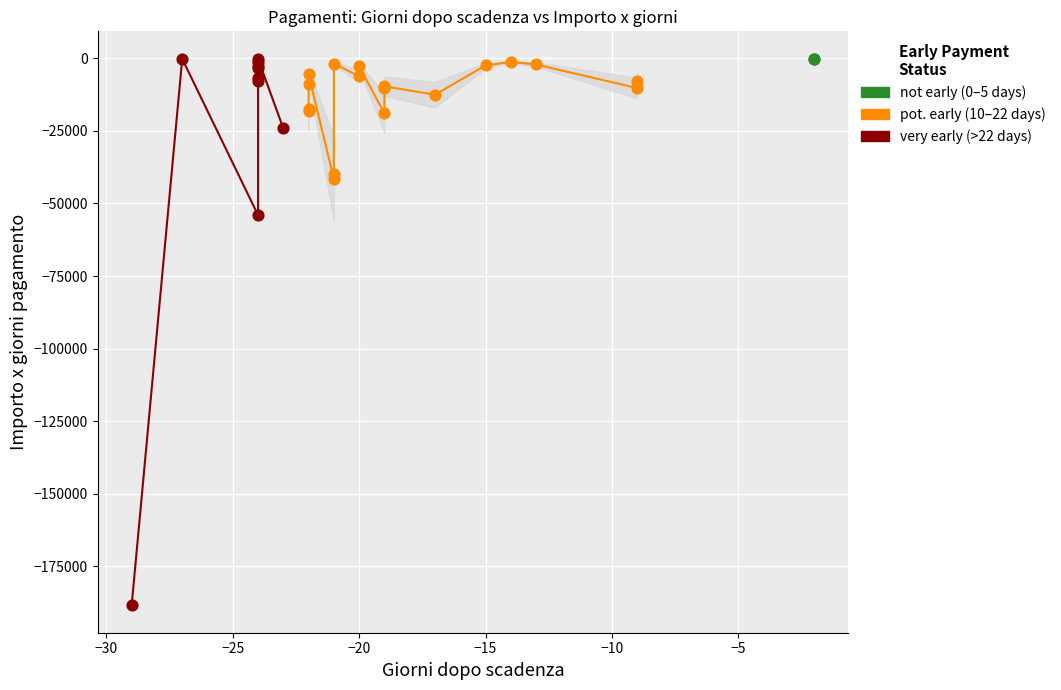

Which series has the largest Y range (max minus min)?

very early (>22 days)